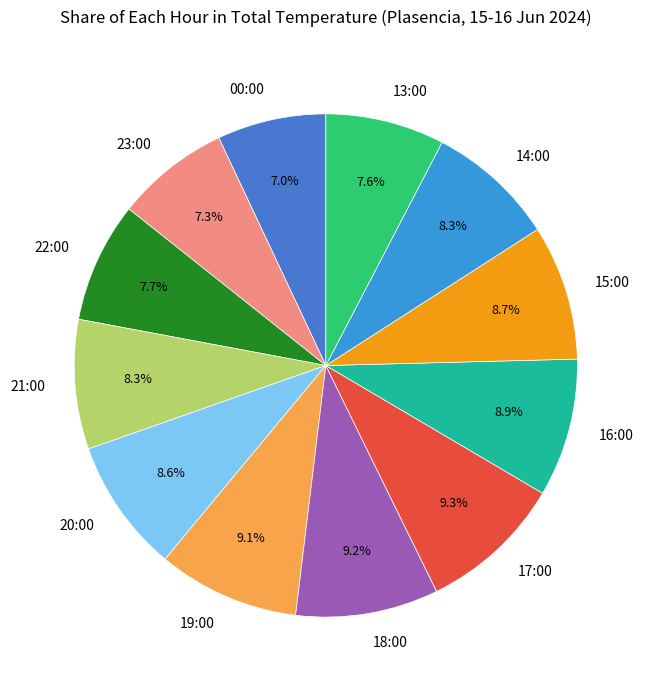

True or false: 15:00 accounts for 9% of the total.

True